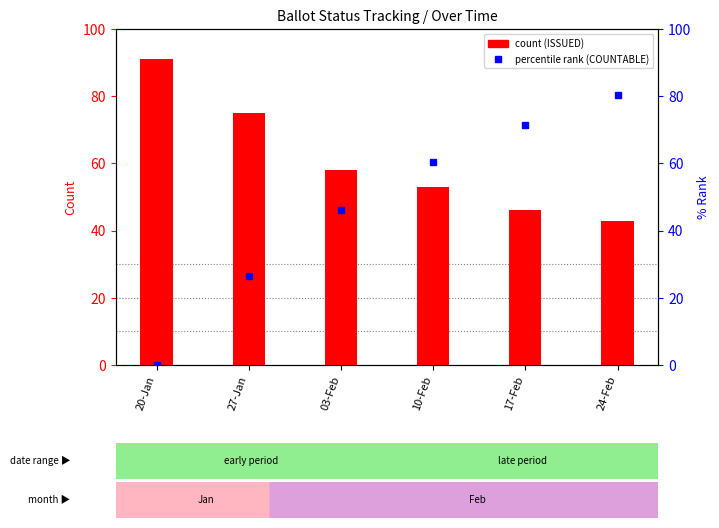

At which category is the sum across all series the highest?

24-Feb